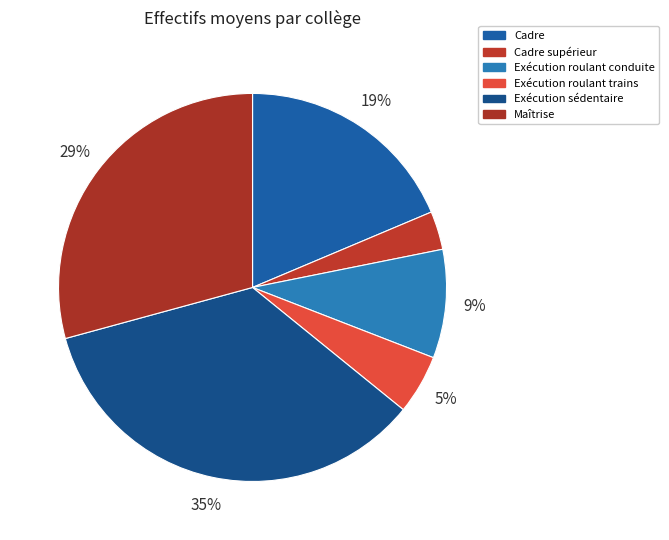

How many segments does this pie chart have?

6